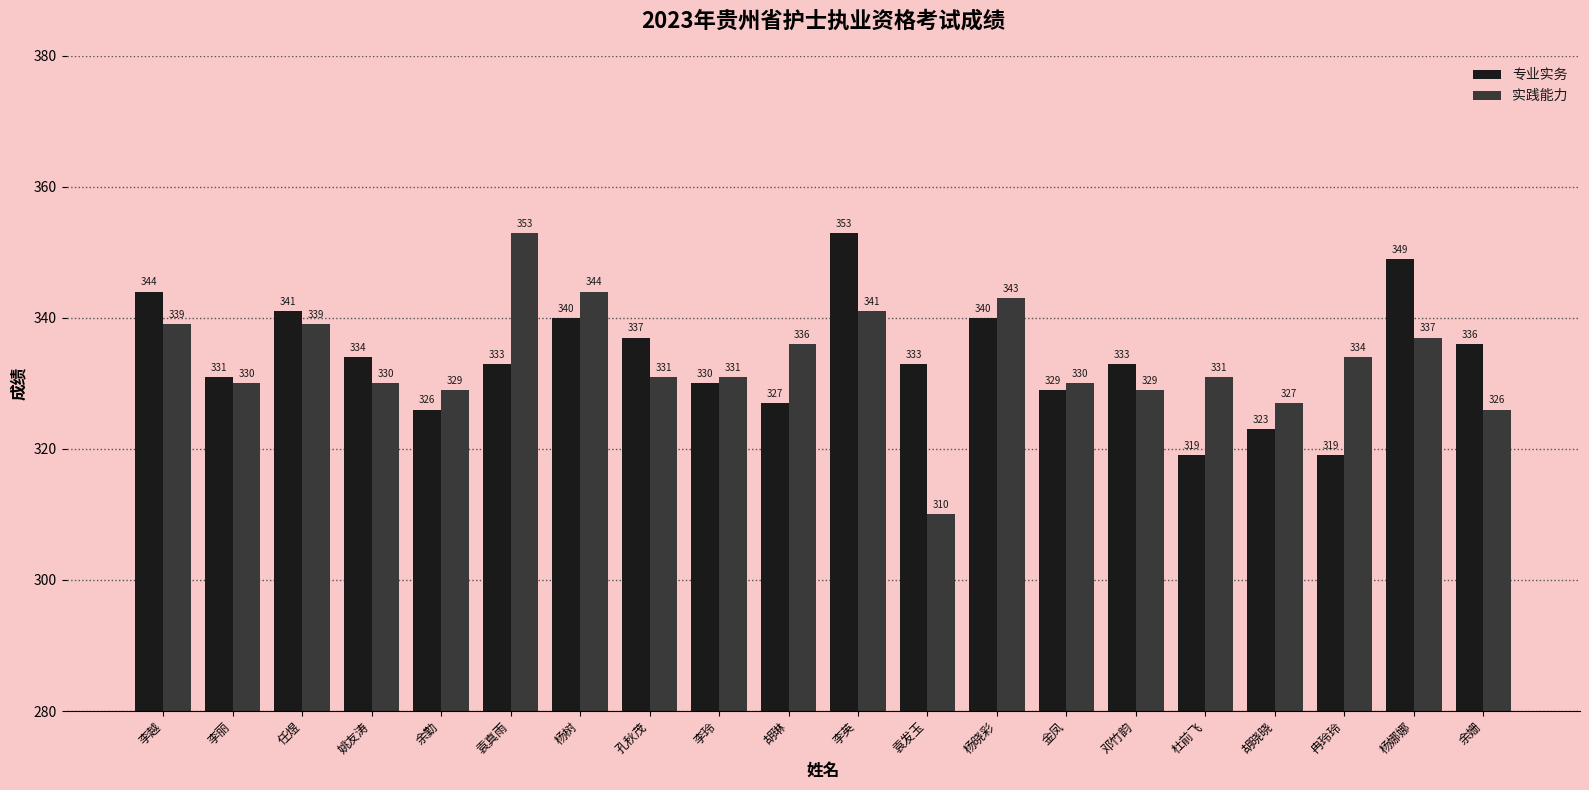

List the series in order of their overall mean, lowest first.

实践能力, 专业实务